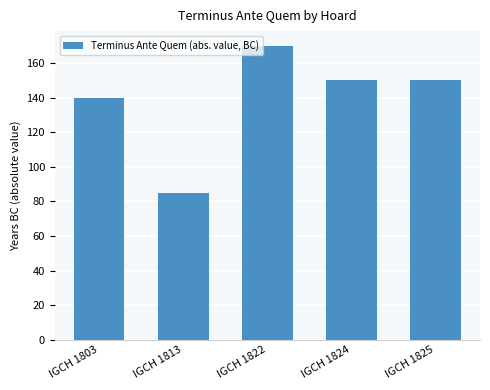

Reading right to left, what are all the values shown in this chart?

150	150	170	85	140